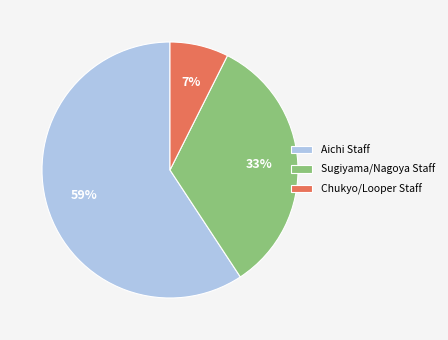

Do Aichi Staff and Sugiyama/Nagoya Staff together represent more than half of the pie?

Yes